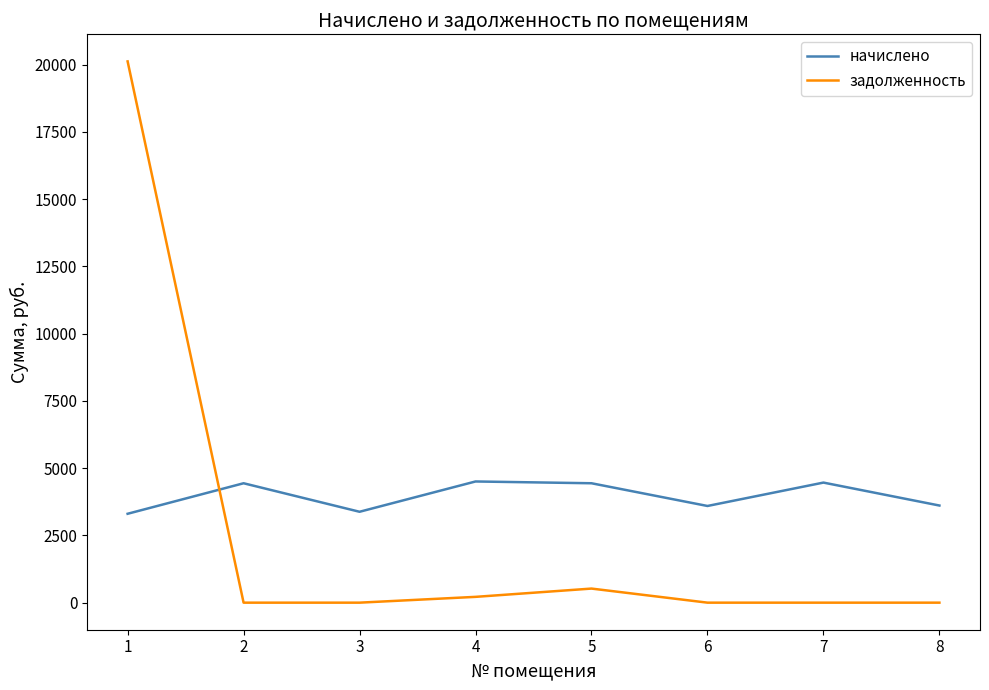

After their last crossing, which series has the higher values: начислено or задолженность?

начислено